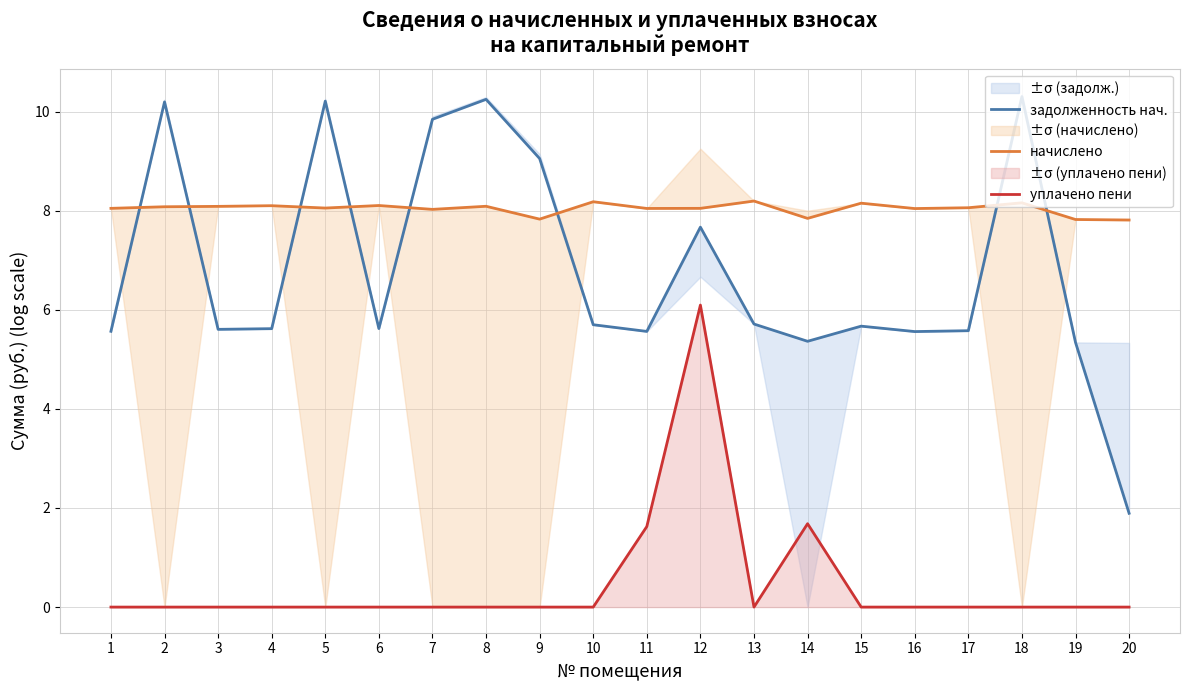

At how many categories does at least one series exceed 1?

20